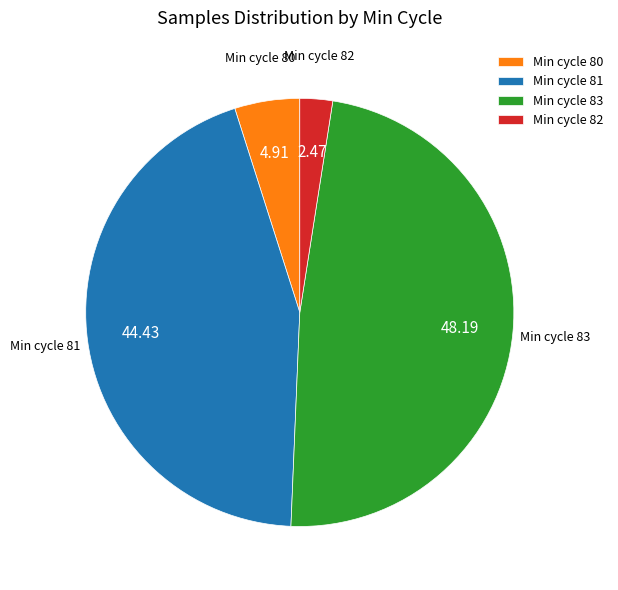

Approximately how many times larger is the value at Min cycle 81 compared to Min cycle 82?

18.0